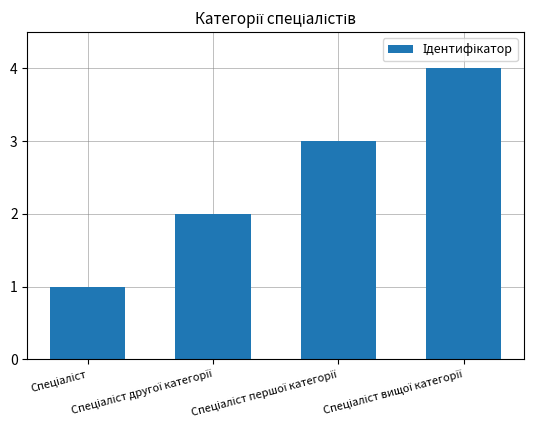

What is the maximum value shown in the chart?

4